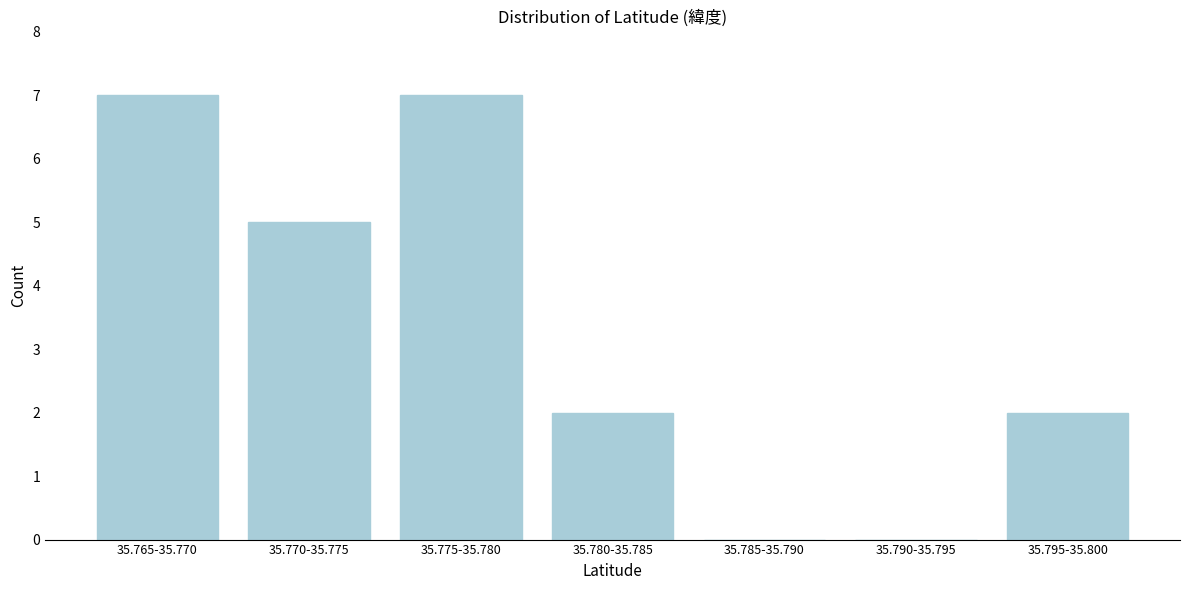

Reading right to left, what are all the values shown in this chart?

35.795-35.800=2	35.790-35.795=0	35.785-35.790=0	35.780-35.785=2	35.775-35.780=7	35.770-35.775=5	35.765-35.770=7